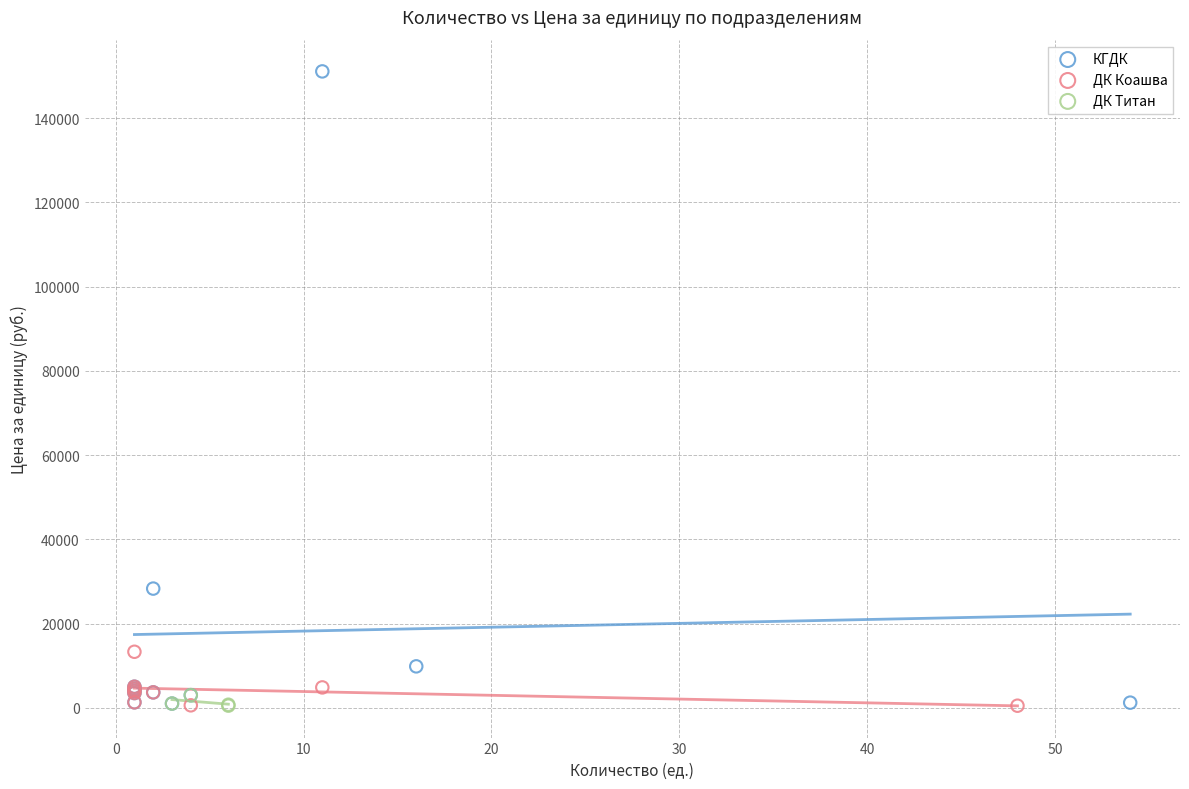

Which series contains the highest Y value?

КГДК